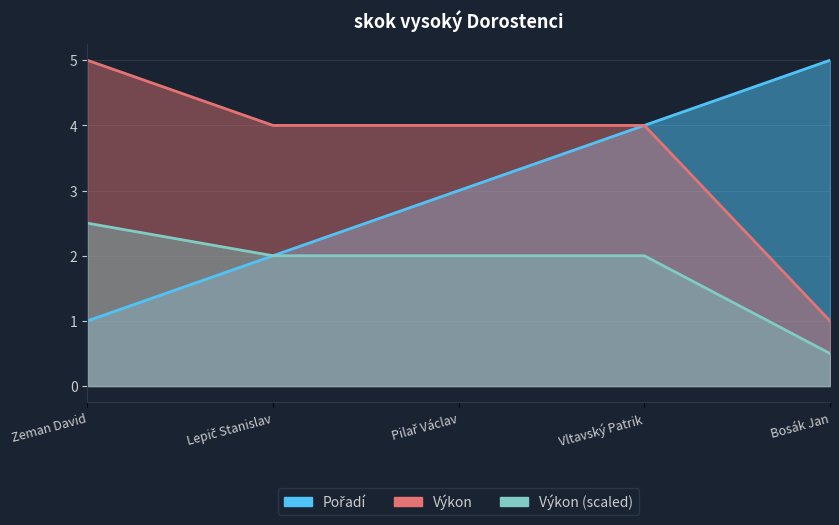

What is the label of the 2nd point from the left?

Lepič Stanislav